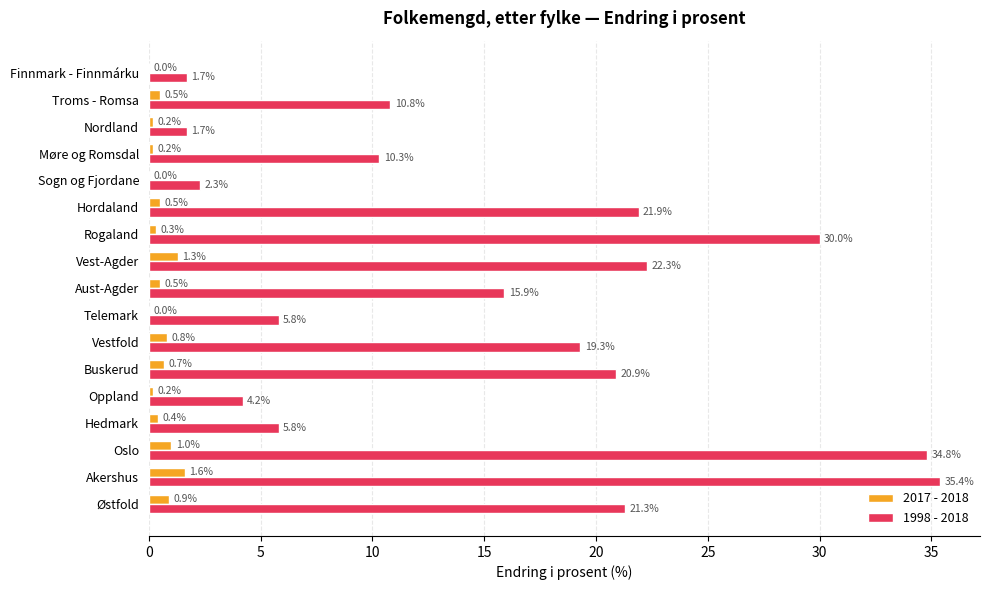

Between Telemark and Nordland, which series saw the biggest shift?

1998 - 2018